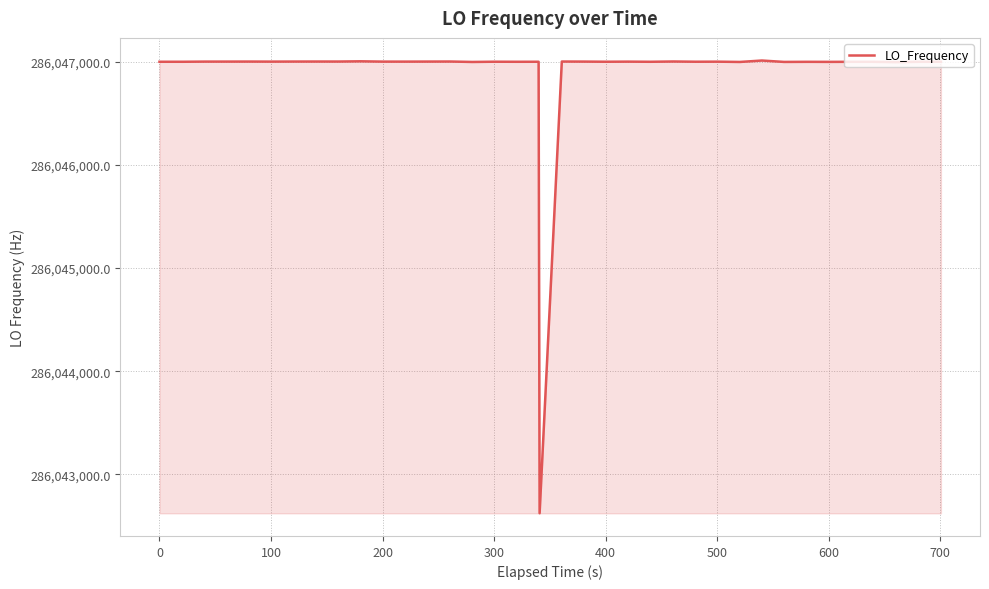

What is the average value?

286046891.4